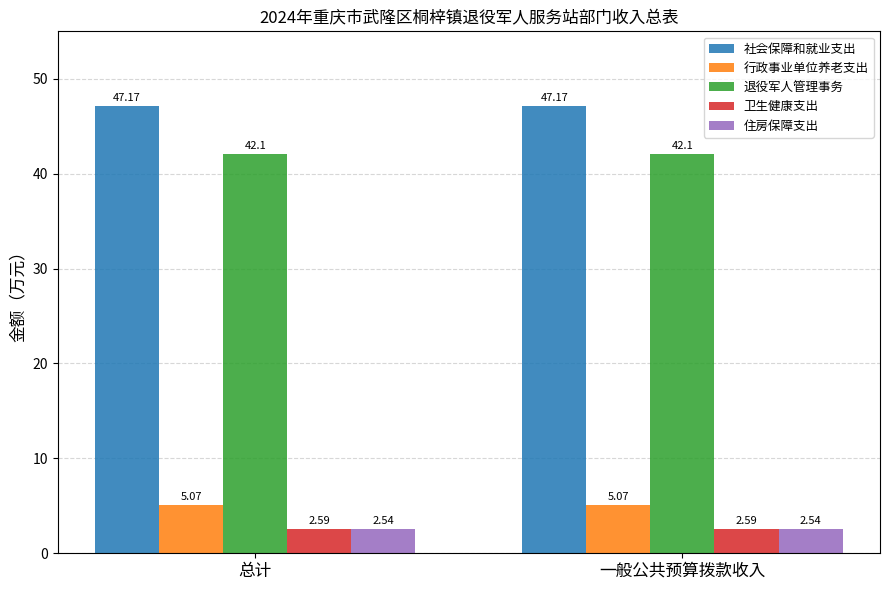

What is the spread (max minus min) of values at 一般公共预算拨款收入?

44.6